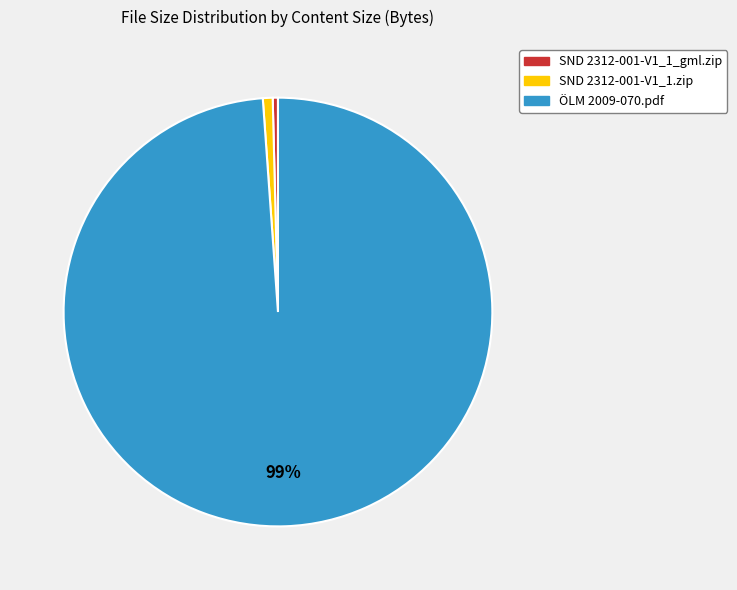

To the nearest percent, what portion does ÖLM 2009-070.pdf represent?

99%